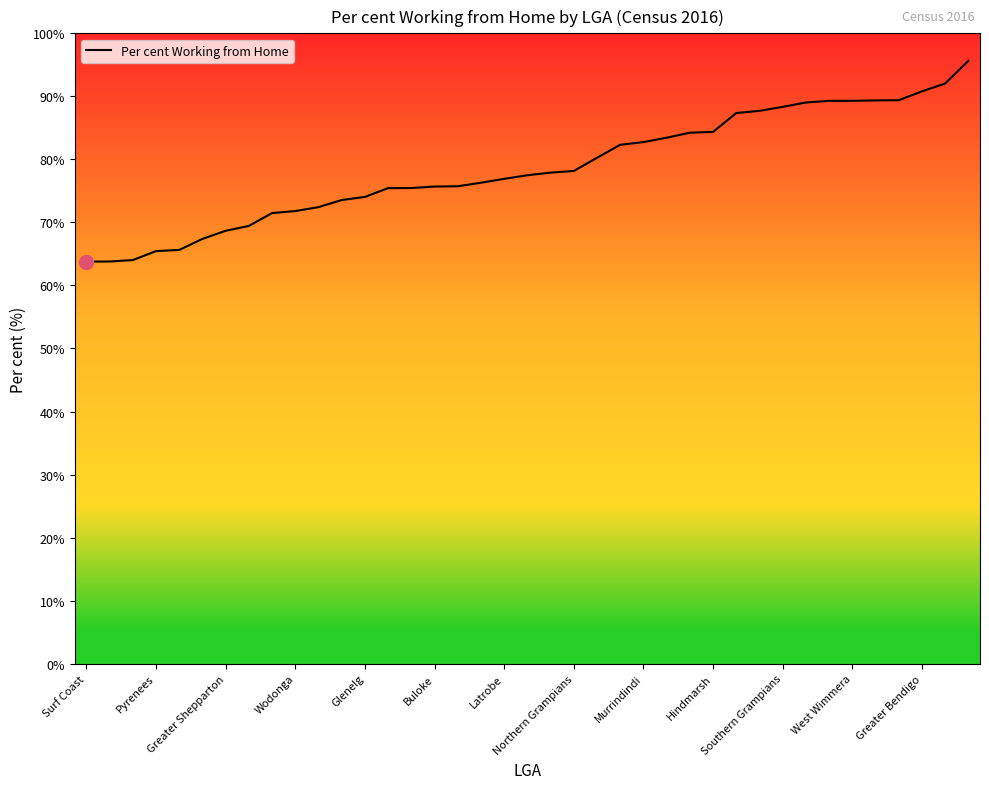

What is the maximum value shown in the chart?

95.6